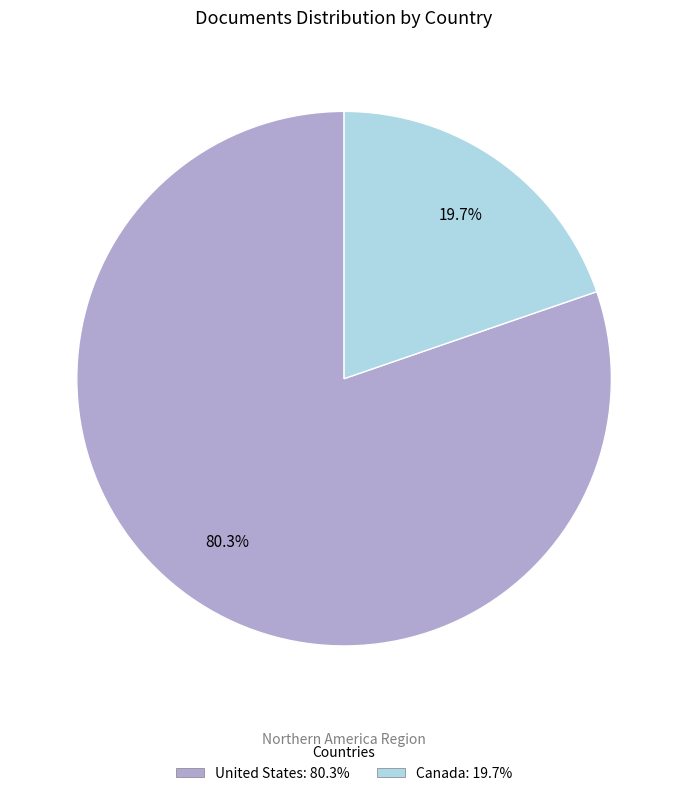

Is there a majority slice in this chart?

Yes